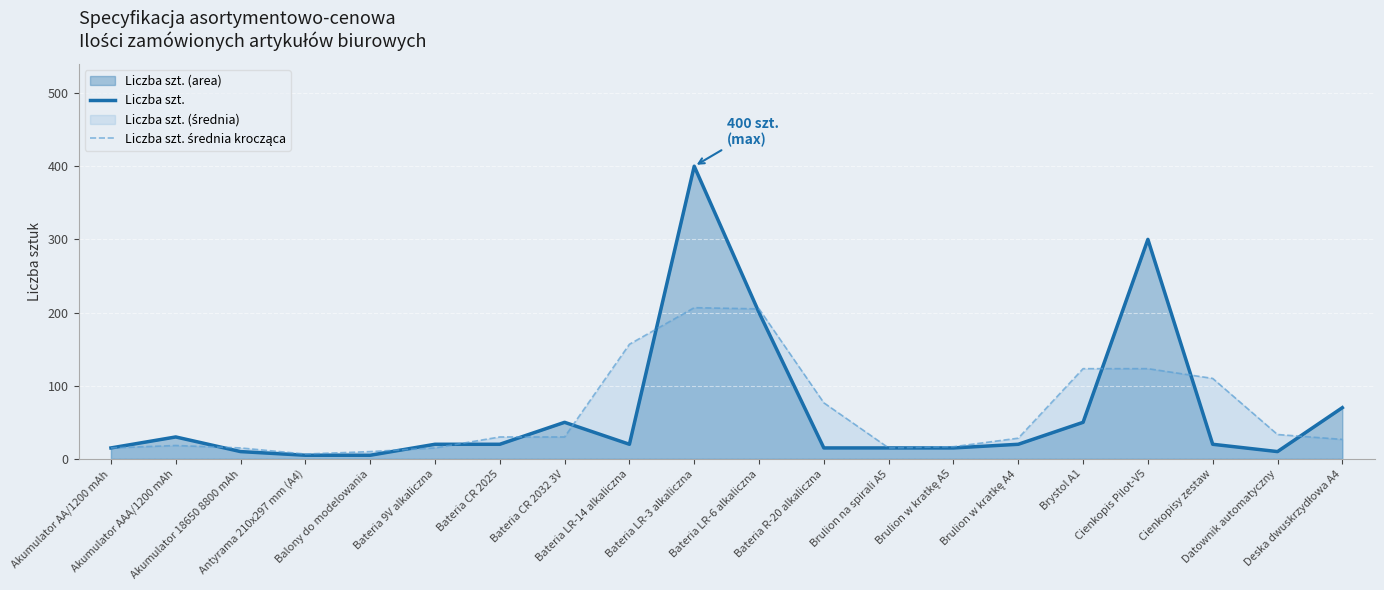

What is the sum of all Liczba szt. values?

1290.0